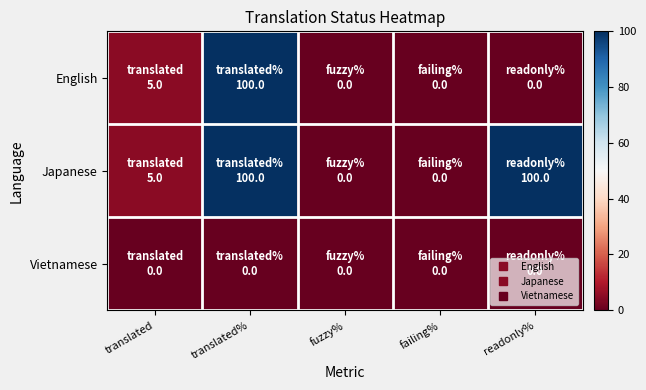

Which series has the largest total across all categories?

Japanese